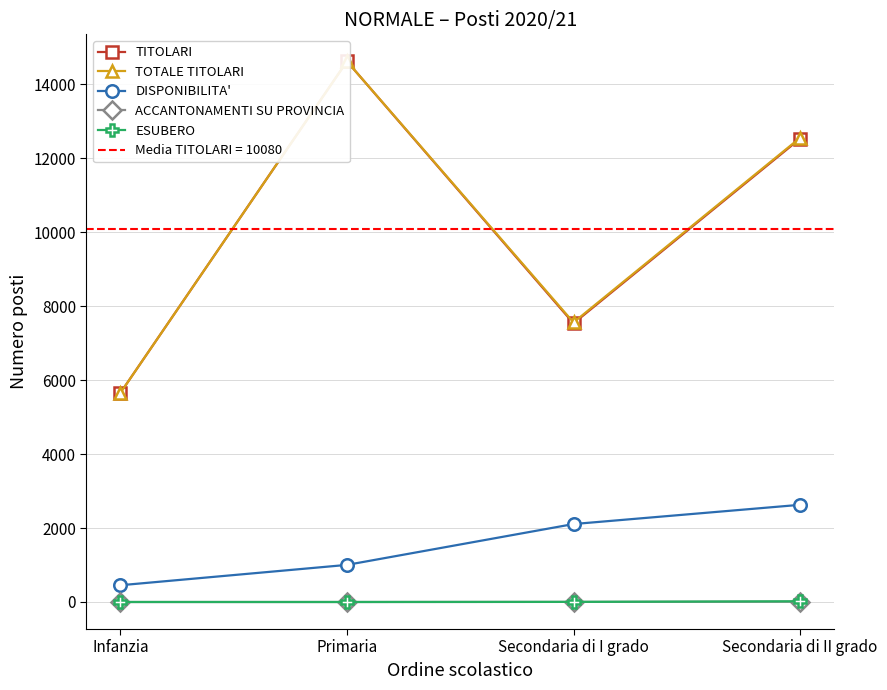

Which has a higher value, Secondaria di I grado or Primaria?

Primaria